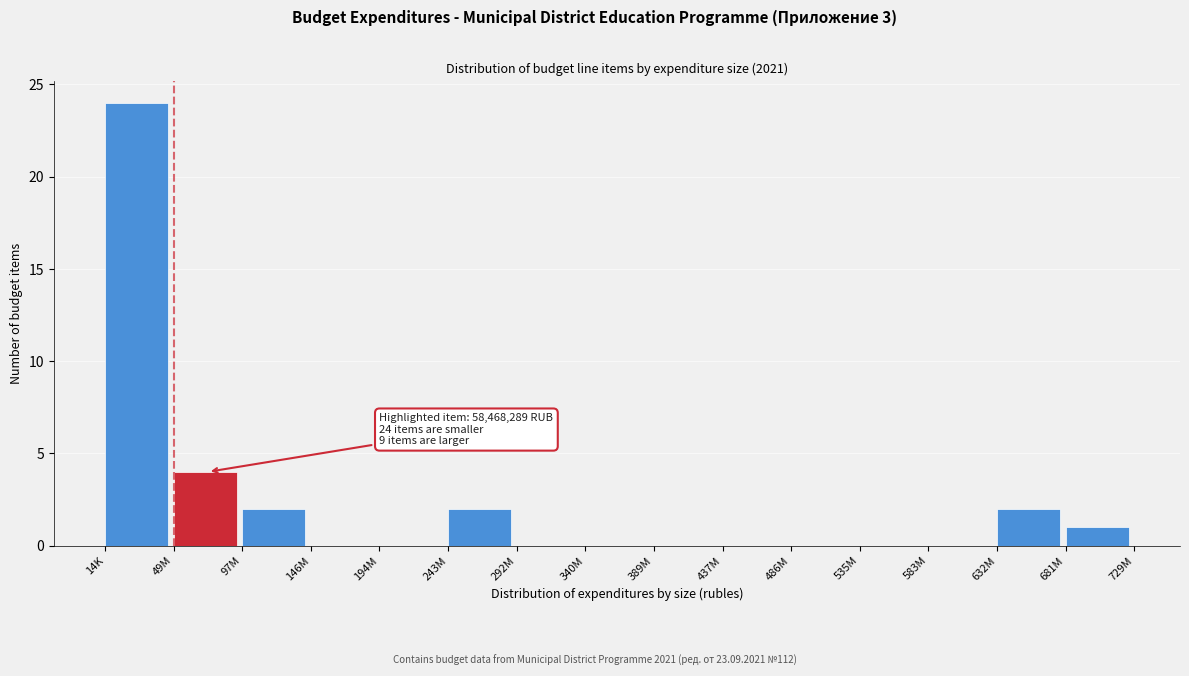

Reading right to left, what are all the values shown in this chart?

681M=1	632M=2	583M=0	535M=0	486M=0	437M=0	389M=0	340M=0	292M=0	243M=2	194M=0	146M=0	97M=2	49M=4	14K=24